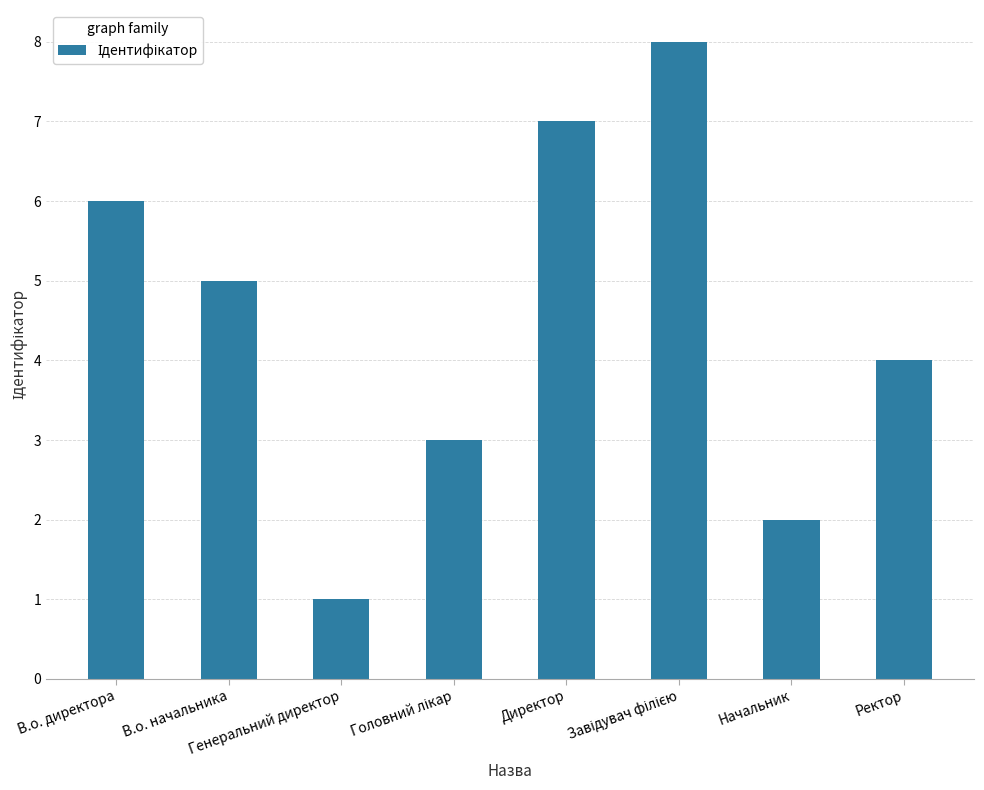

What is the greatest value displayed?

8